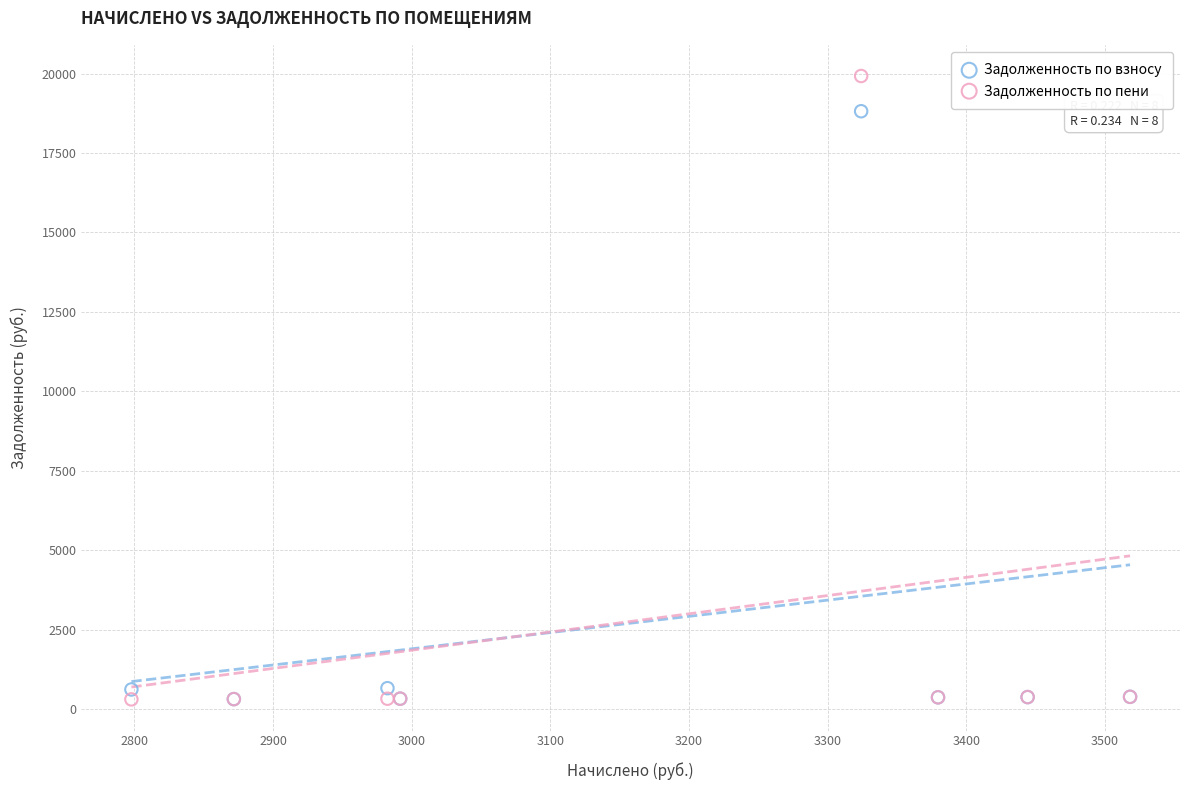

Across all series, what Y value is closest to 10116?

18813.2